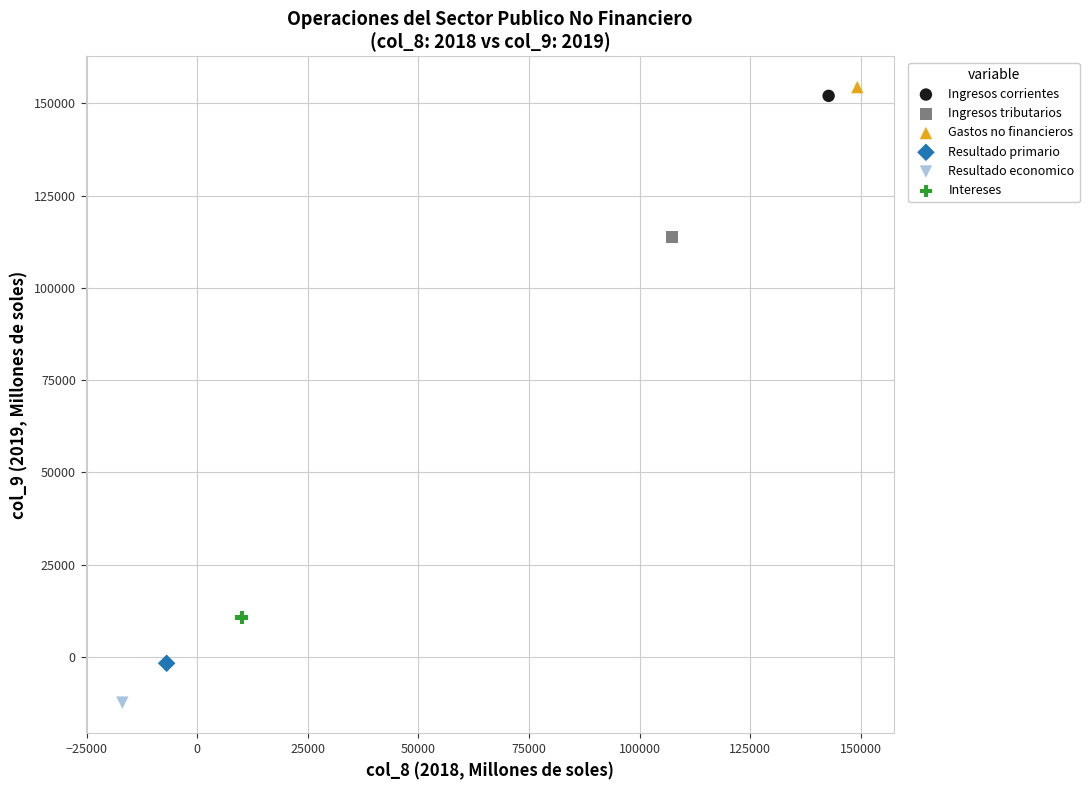

Which series reaches the minimum Y coordinate?

Resultado economico